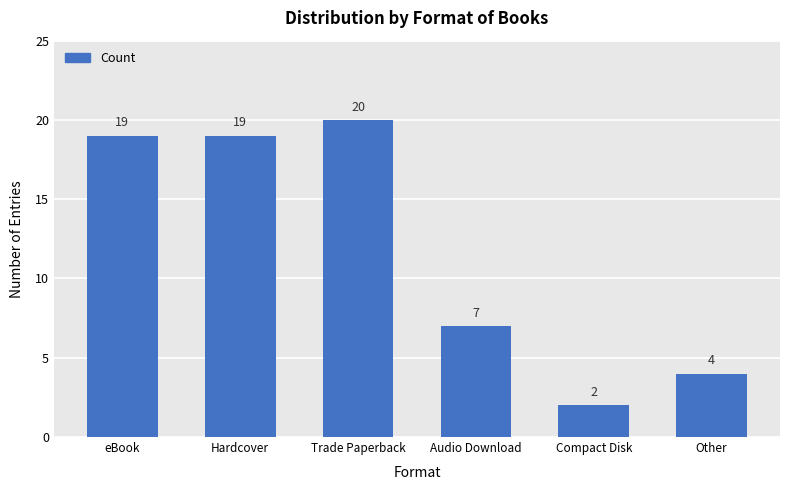

At which category does the chart reach its peak across all series?

Trade Paperback